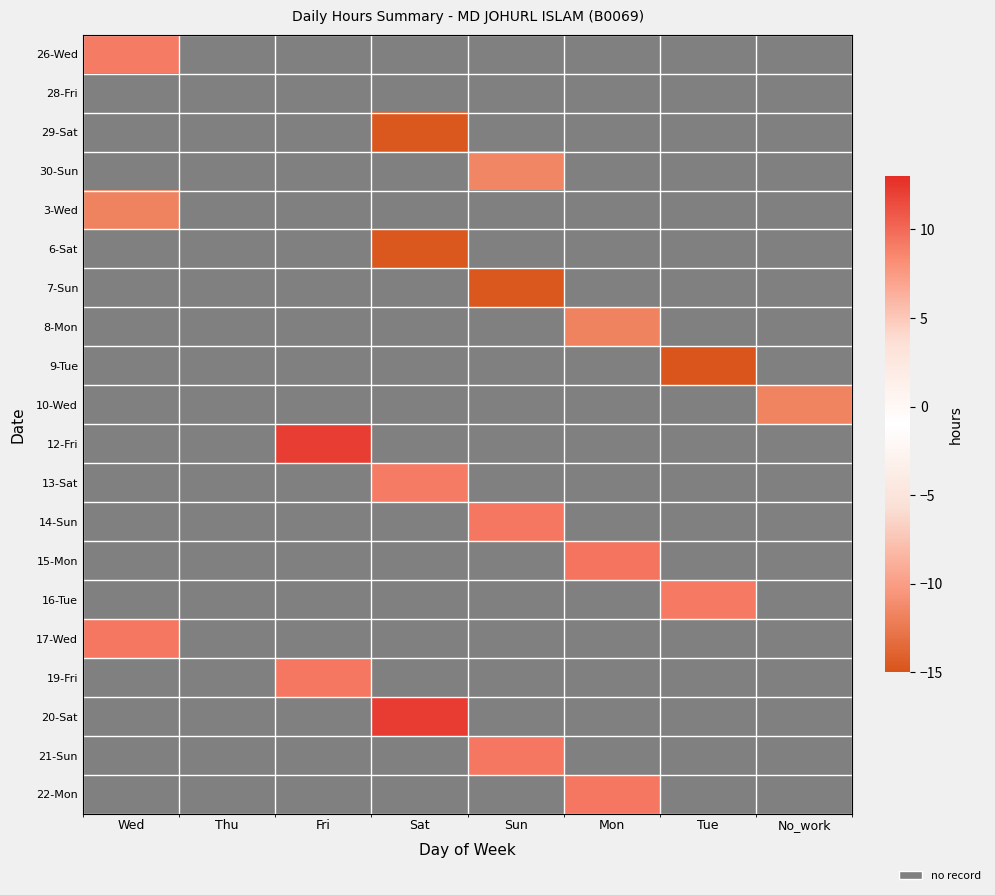

What is the greatest value displayed?

12.3